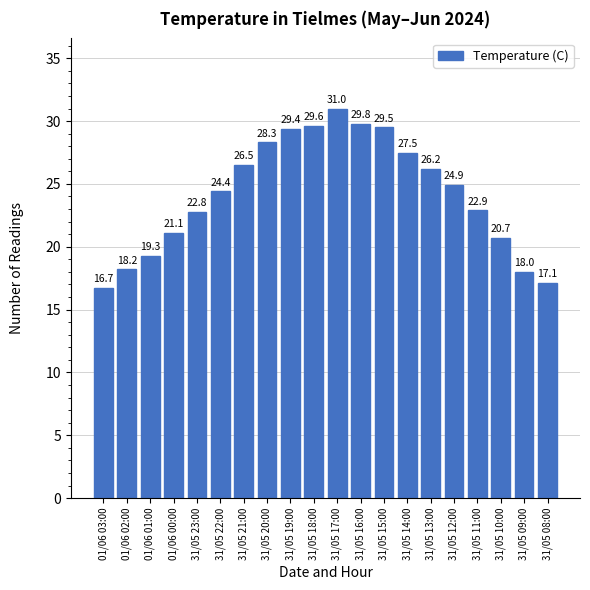

Is it true that the value at 31/05 16:00 is 18.3?

False